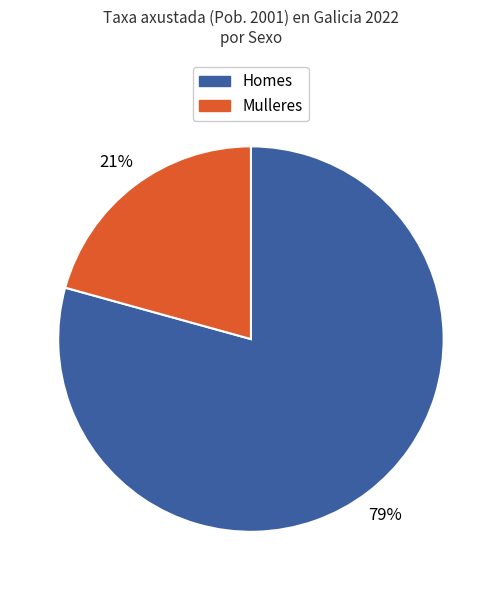

To the nearest percent, what is the average slice percentage?

50%